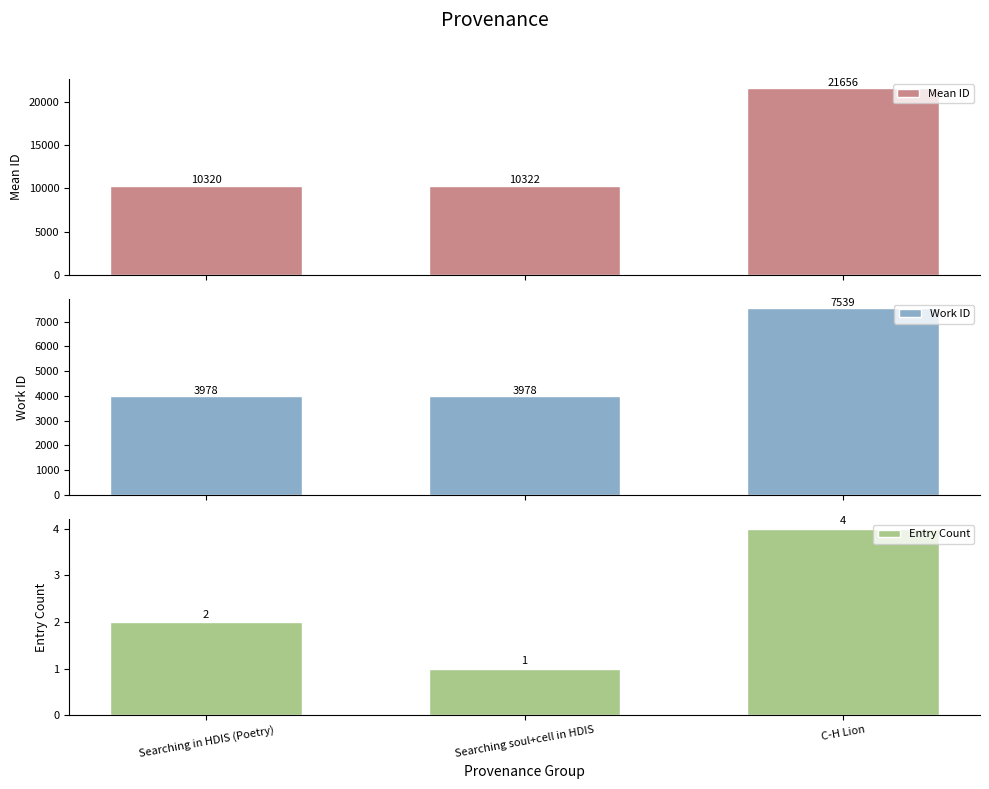

What is the value of the Entry Count bar at the 1st from the left?

2